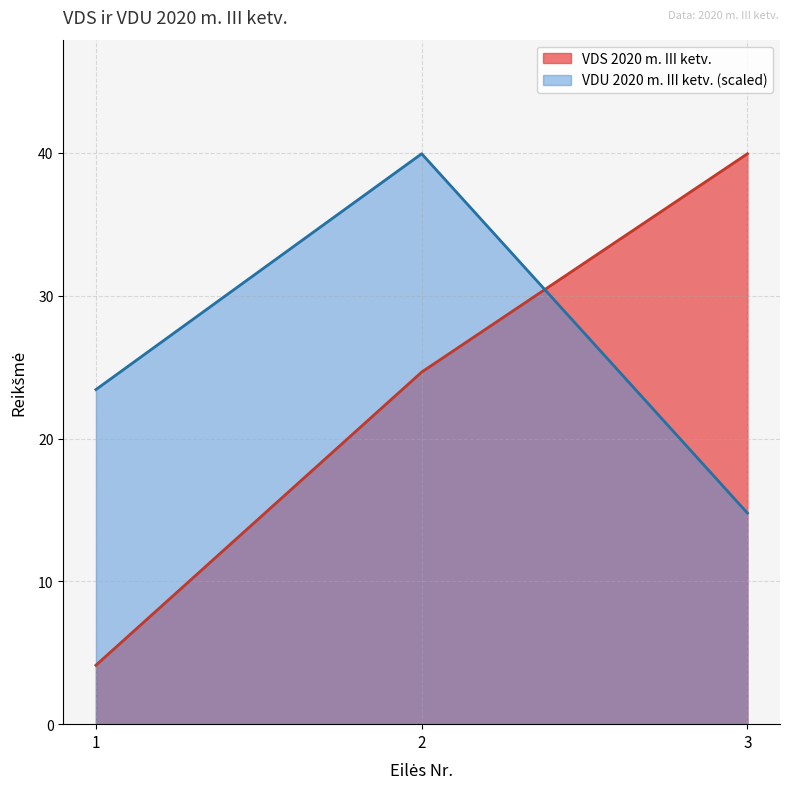

Reading left to right, extract all data points from this chart.

VDS 2020 m. III ketv.: 1=4.1	2=24.7	3=39.9
VDU 2020 m. III ketv.: 1=23.4	2=39.9	3=14.8